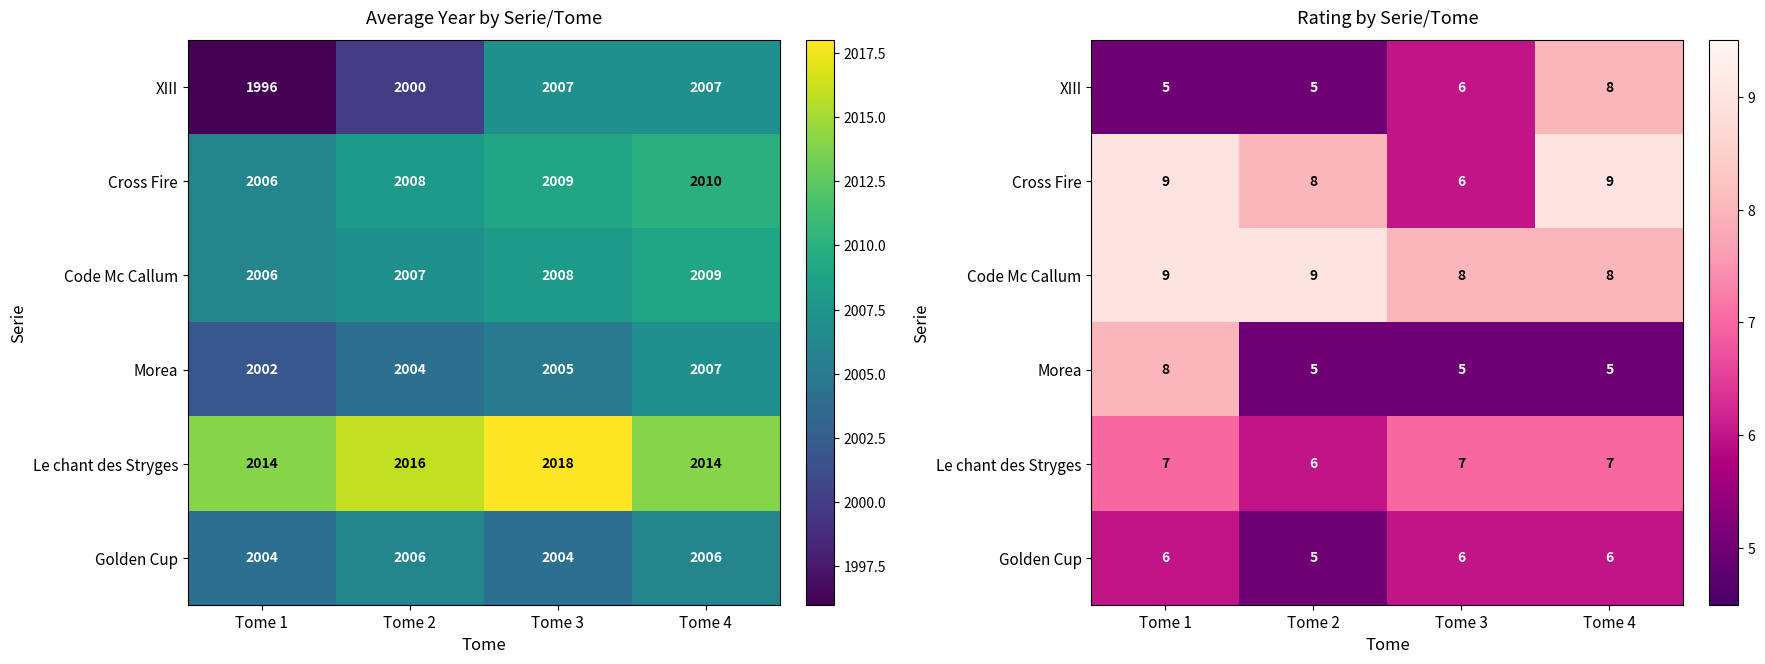

What is the difference between the maximum and second lowest values in the Cross Fire series?

1